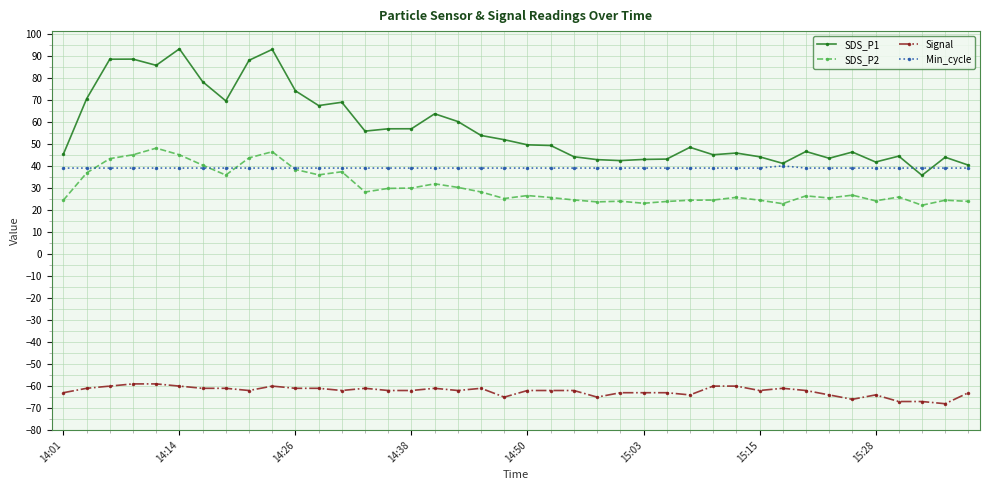

What is the greatest value displayed?

93.1